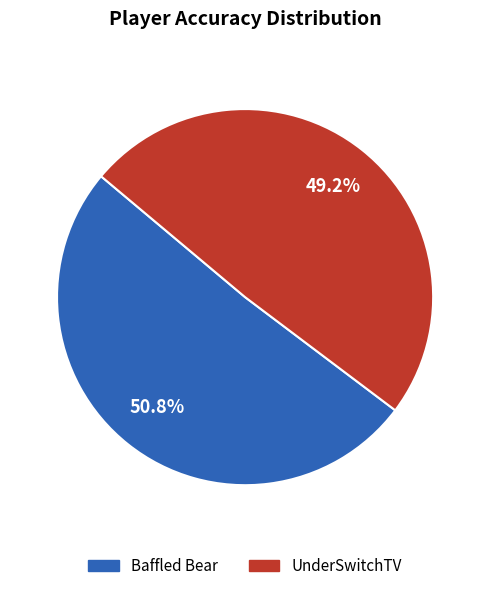

Which slice is the smallest?

UnderSwitchTV